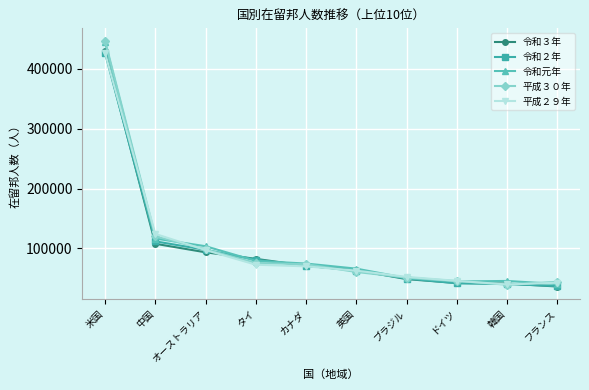

True or false: 令和２年 has more than 1 points higher than both neighbors.

False